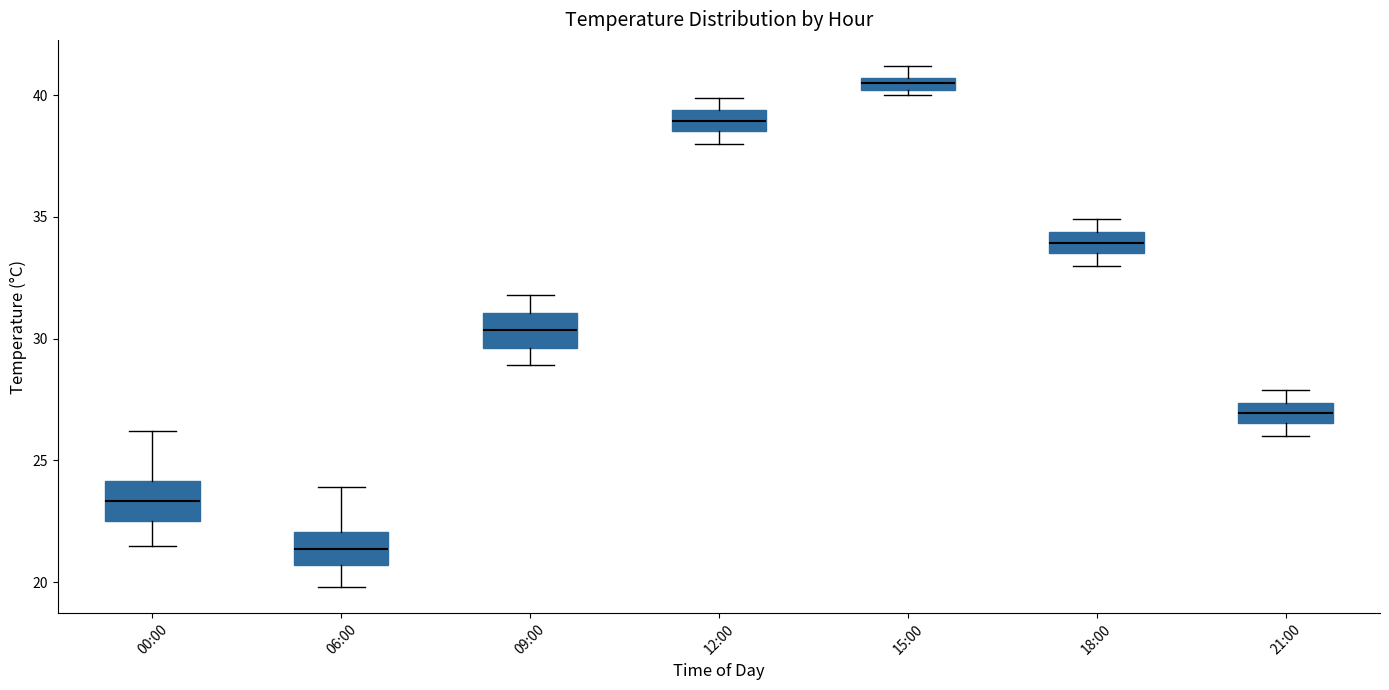

Where does the median line of the box for 00:00 sit on the y-axis? The values are not printed on the chart, so give them approximately, as read against the axis.

23.5